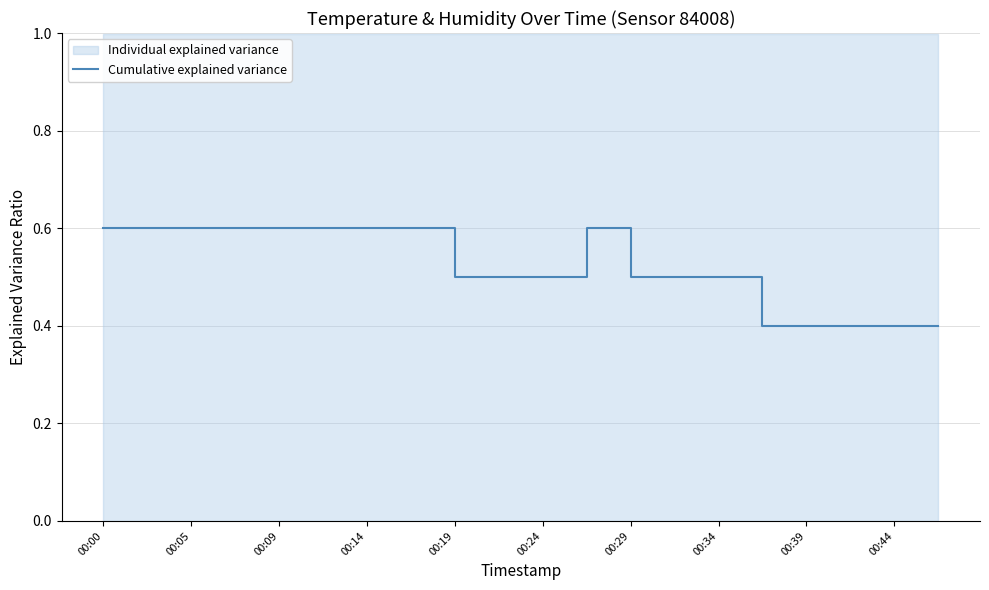

What is the highest value of the Cumulative explained variance series?

0.6